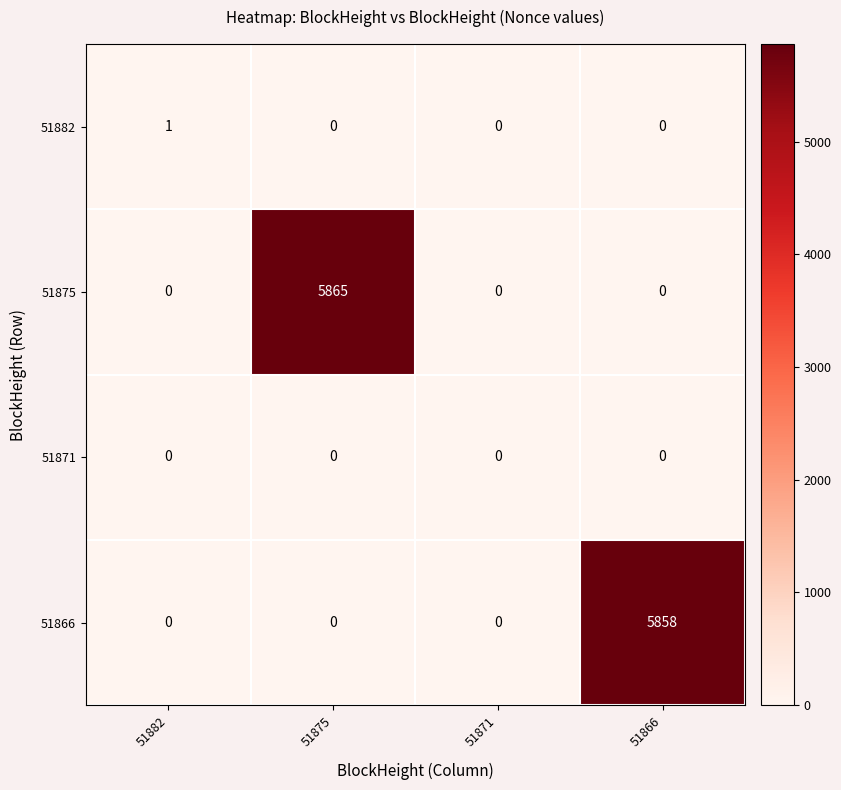

List the series in order of their peak value, lowest first.

51871, 51882, 51866, 51875